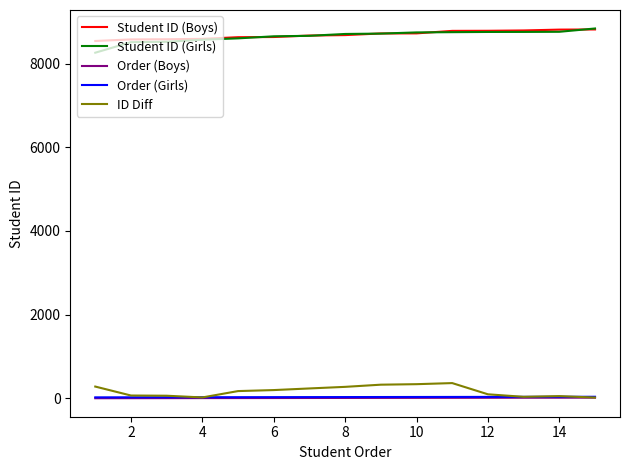

What is the highest value of the Student ID (Girls) series?

8839